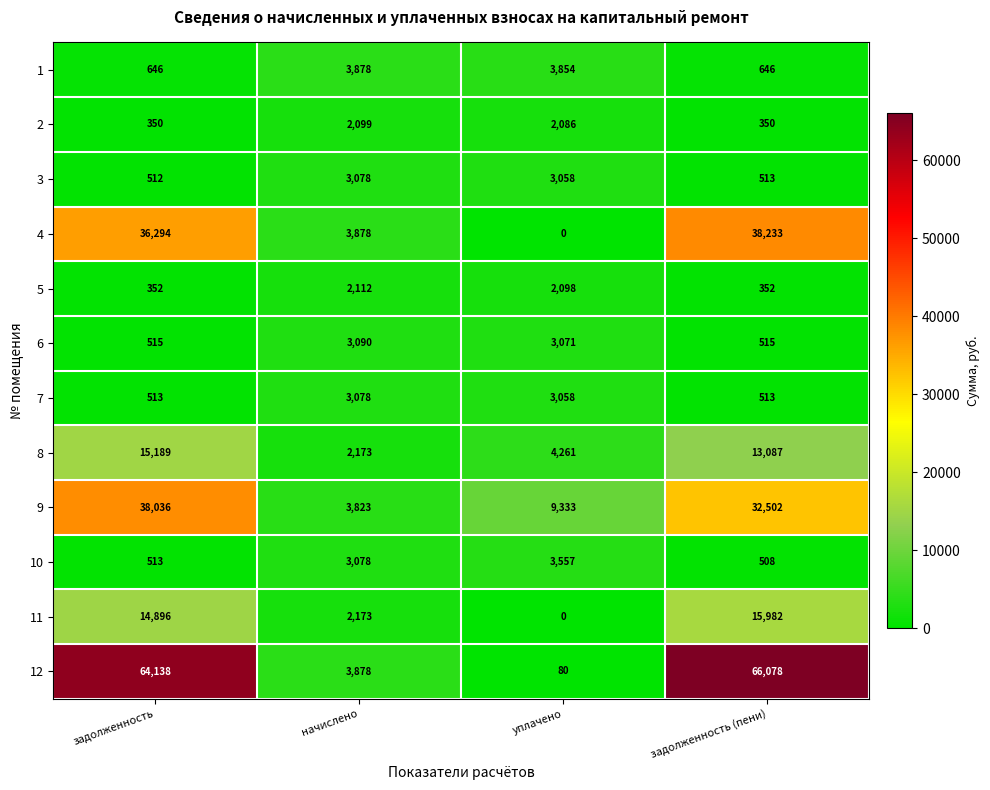

Count the number of categories in the chart.

4